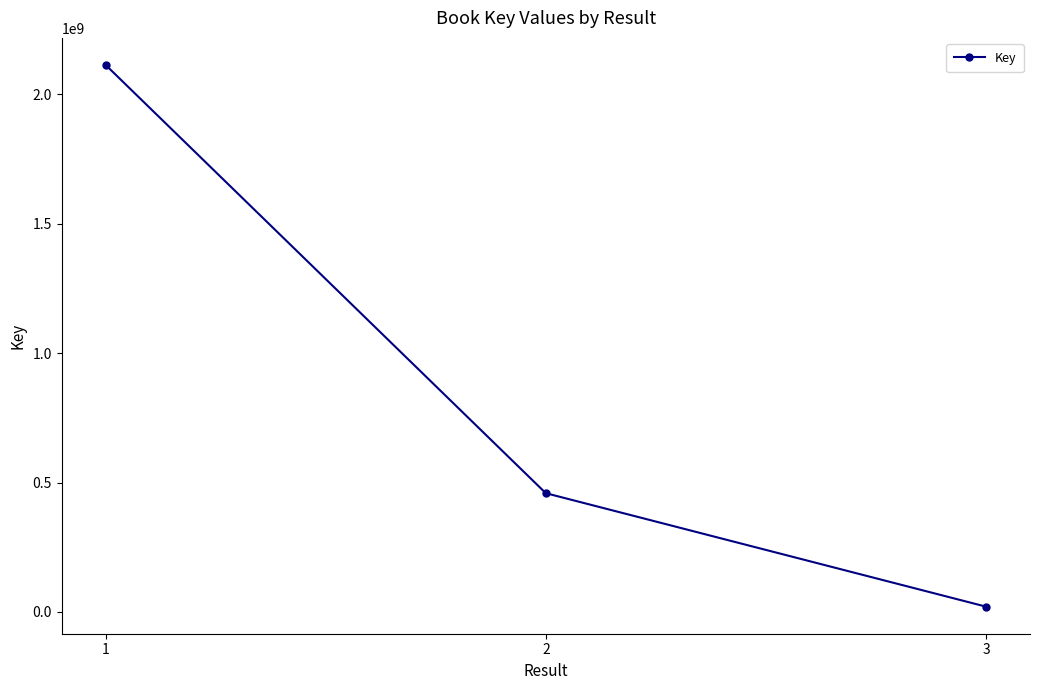

Count the values in the range 20321097 to 2113893872.

3